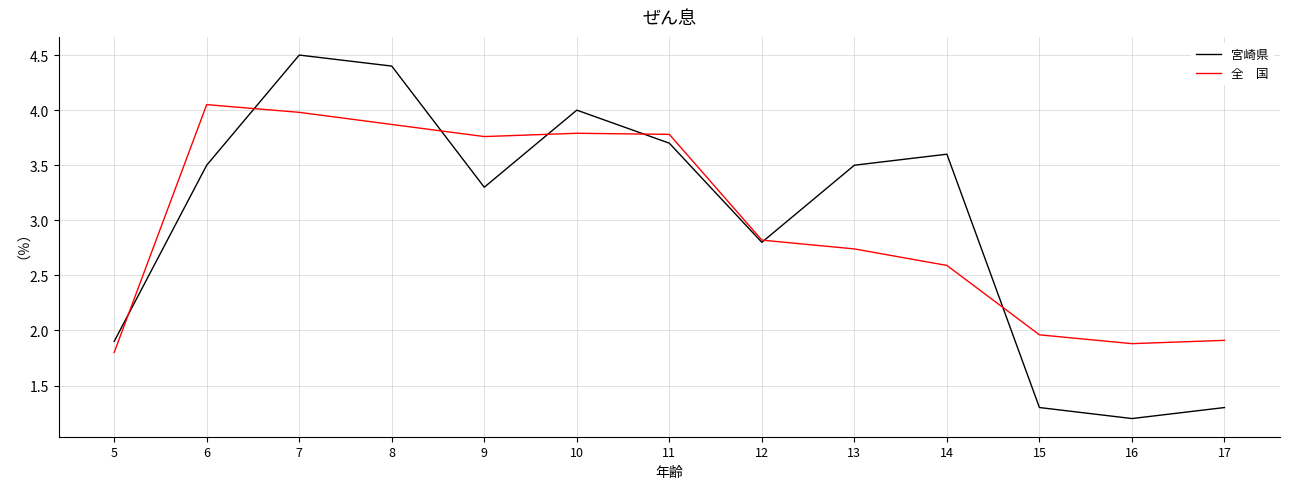

At which category is the sum across all series the highest?

7